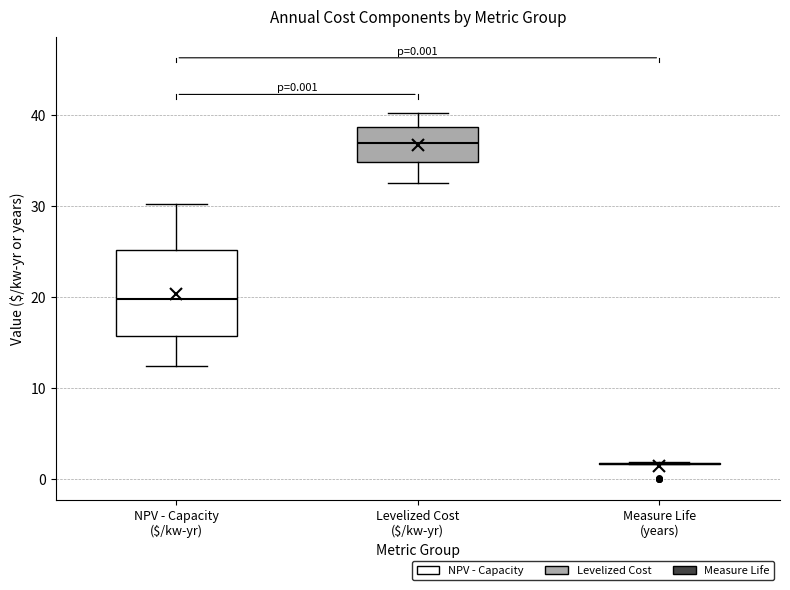

Which box is the tallest, from its lower edge to its upper edge?

NPV - Capacity ($/kw-yr)